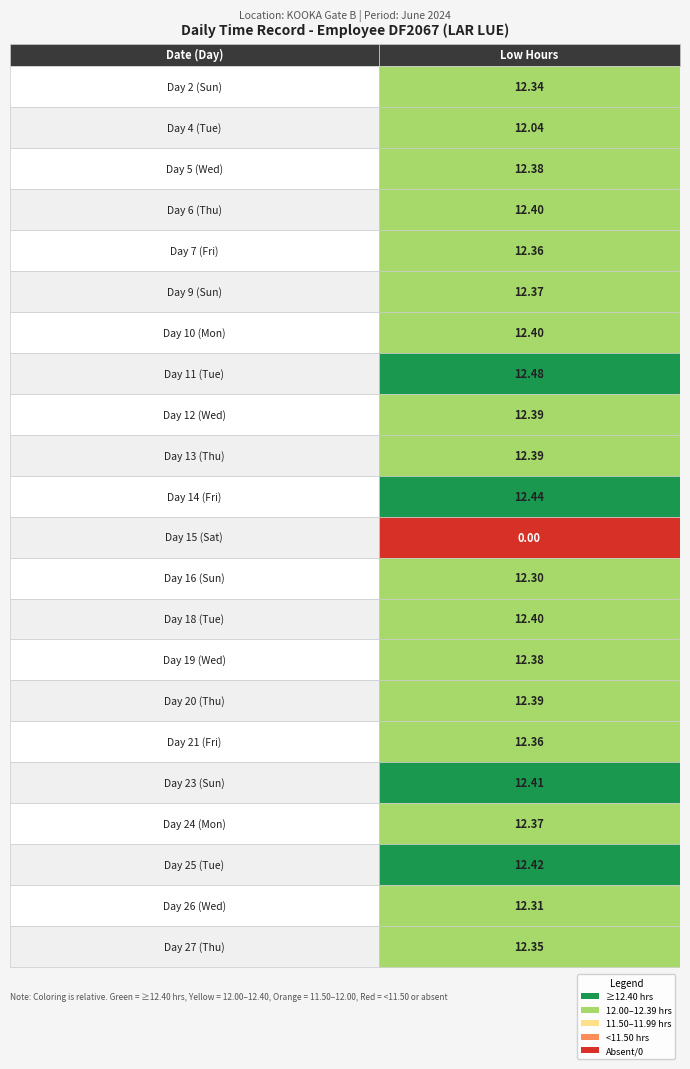

Read the value at 6.

12.4